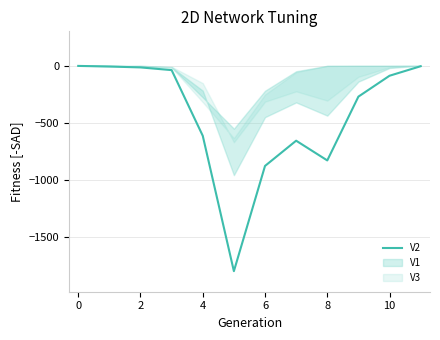

Where is the data nearest to the value -902?

6